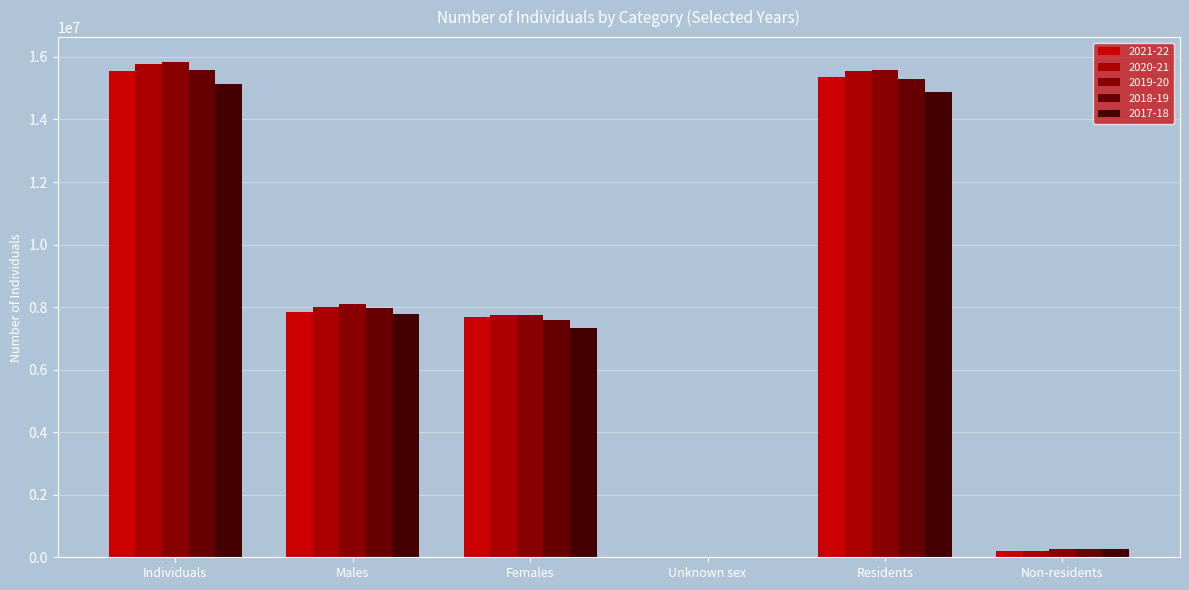

Are the bars horizontal?

No